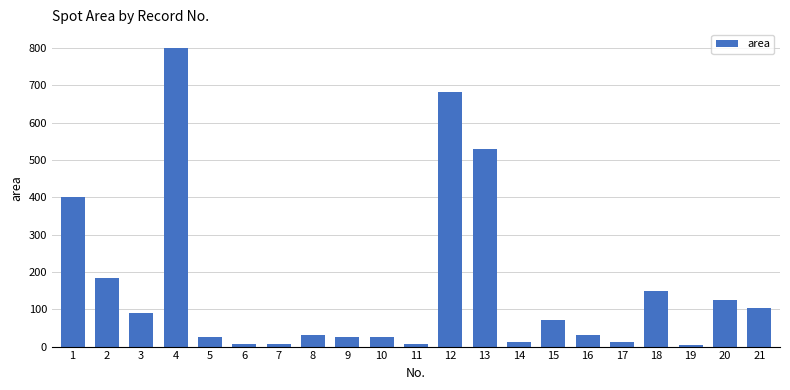

What is the sum of the values at 19 and 15?

74